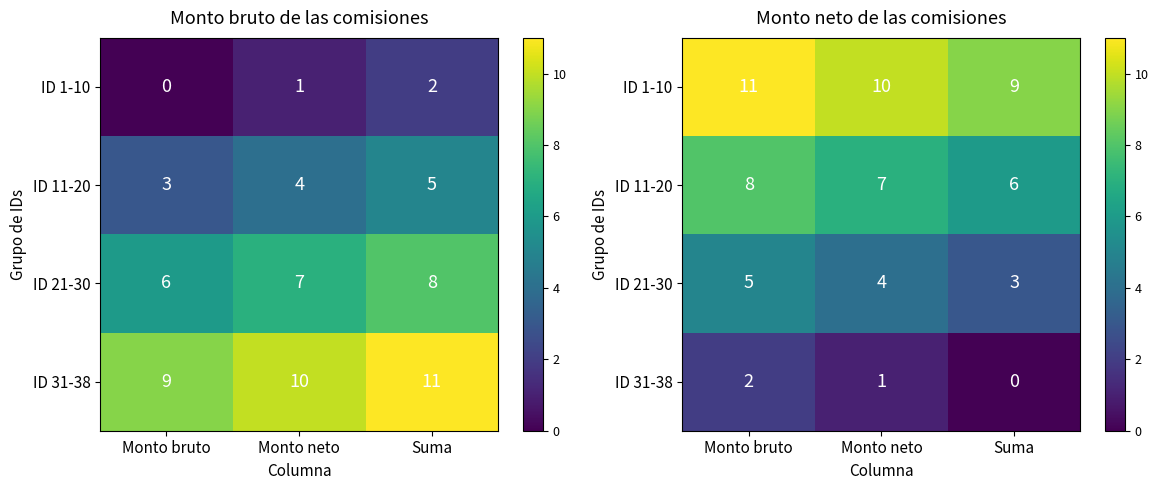

How many values in the ID 31-38 series exceed 1?

1